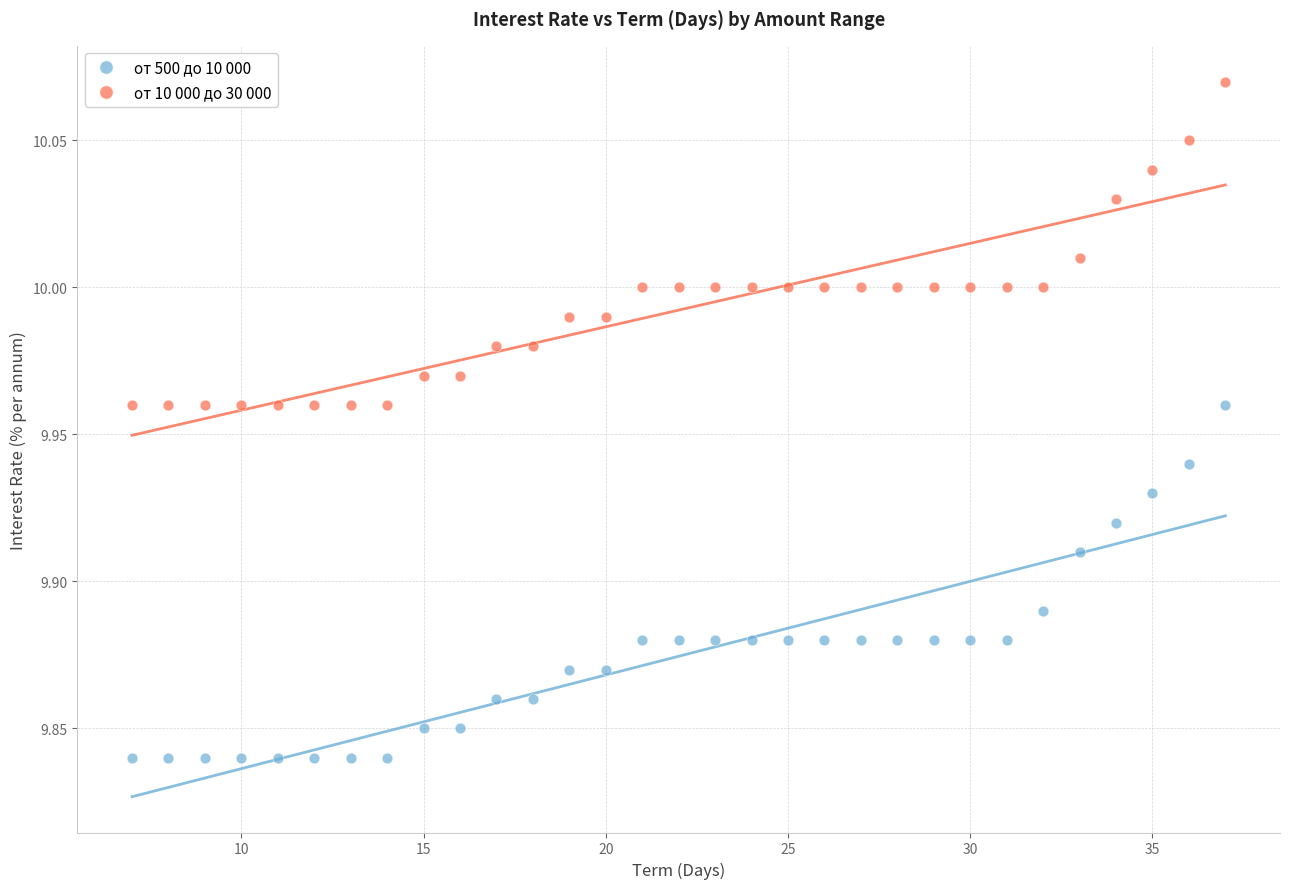

Across all data points, what is the range of X values (max minus min)?

30.0